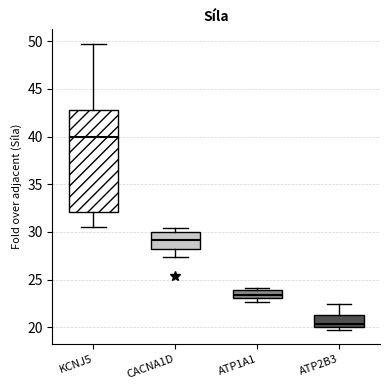

Reading left to right, transcribe this box plot: for each box, give where its median line is, the range the box spans, and where its two whiskers end, as read against the y-axis. The values are not printed on the chart, so give them approximately, as read against the axis.

KCNJ5: median 40.0, box 32.0 to 43.0, whiskers 30.5 to 50.0
CACNA1D: median 29.0, box 28.5 to 30.0, whiskers 27.5 to 30.5
ATP1A1: median 23.5, box 23.0 to 24.0, whiskers 22.5 to 24.0 (just above the box's upper edge)
ATP2B3: median 20.5, box 20.0 to 21.5, whiskers 20.0 (just below the box's lower edge) to 22.5